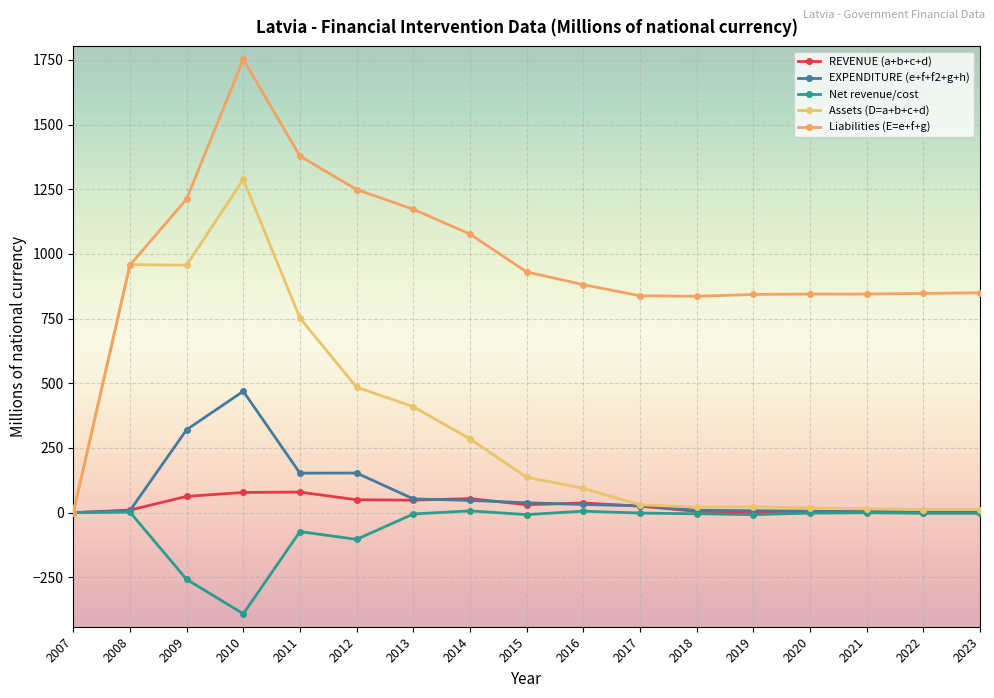

True or false: REVENUE (a+b+c+d) has a value of 32.4 at 2014.

False